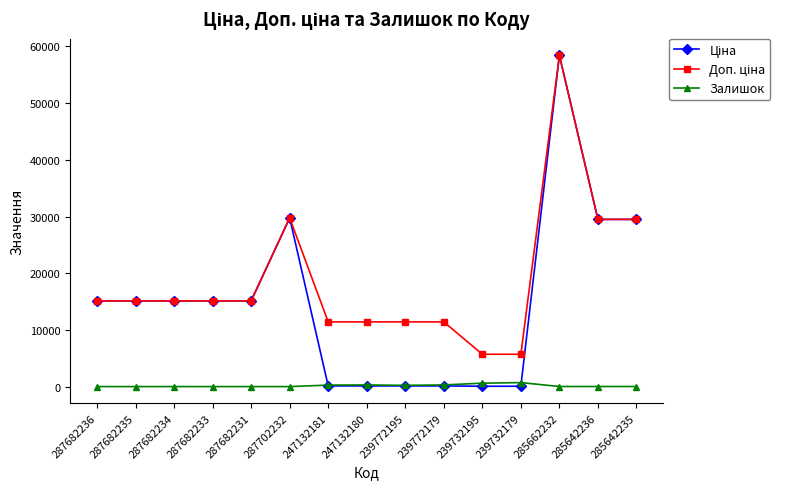

Which label corresponds to the largest value in the chart?

285662232